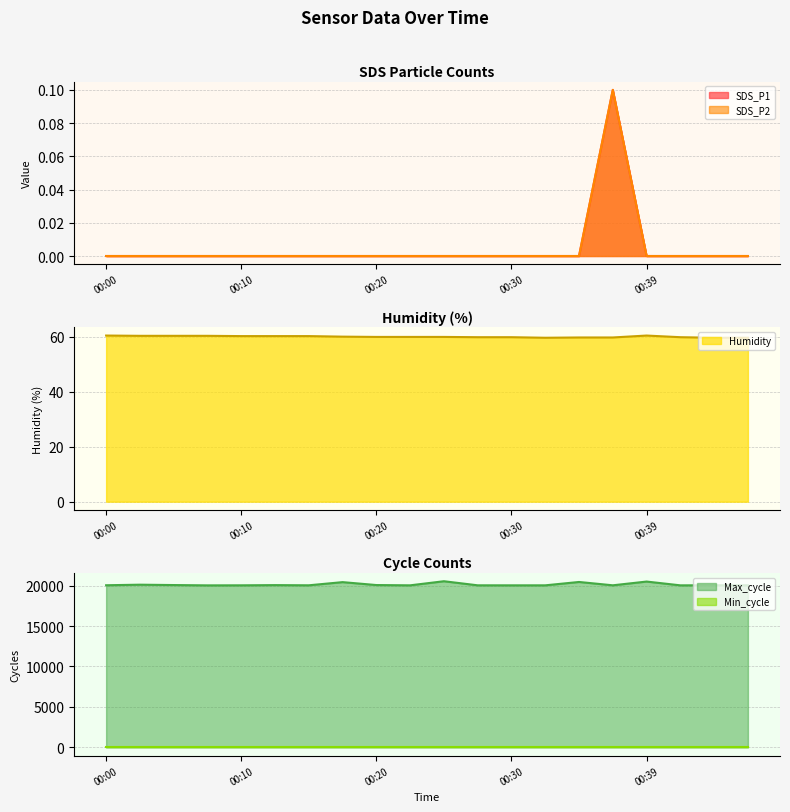

What is the highest value of the Humidity series?

60.4